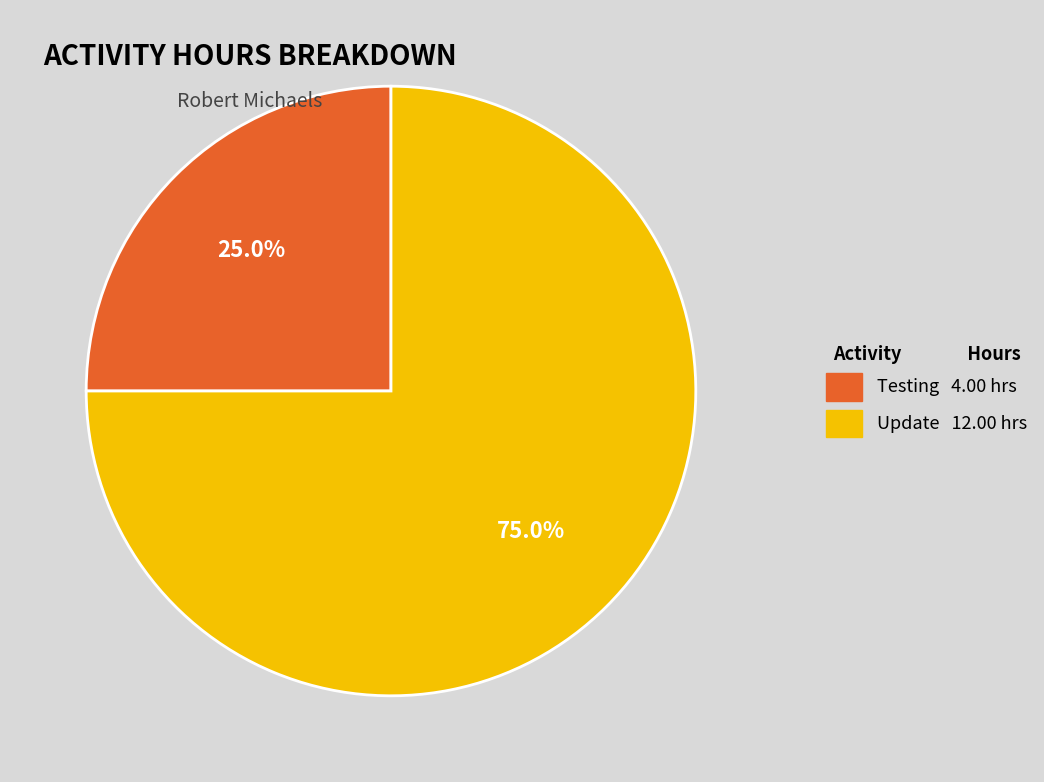

What is the majority slice?

Update